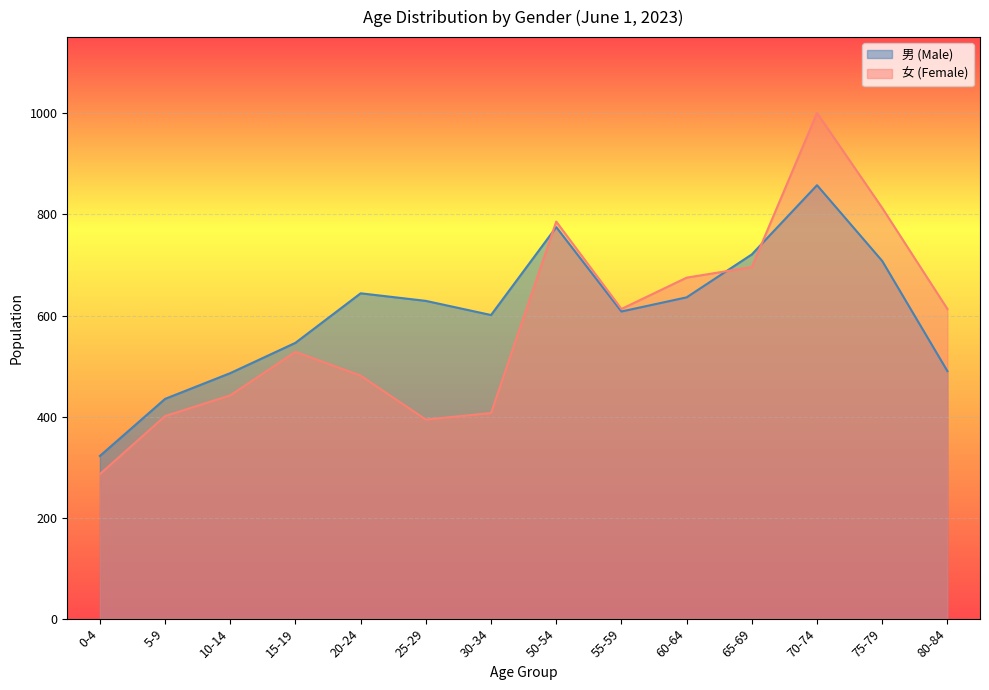

Which series has the widest spread of values?

女 (Female)